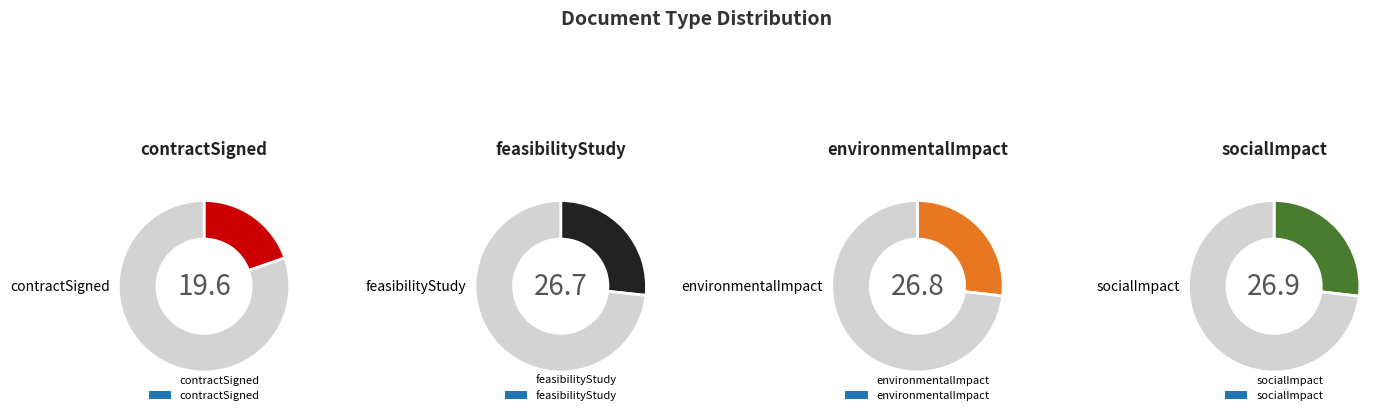

Which has a higher value, environmentalImpact or contractSigned?

environmentalImpact